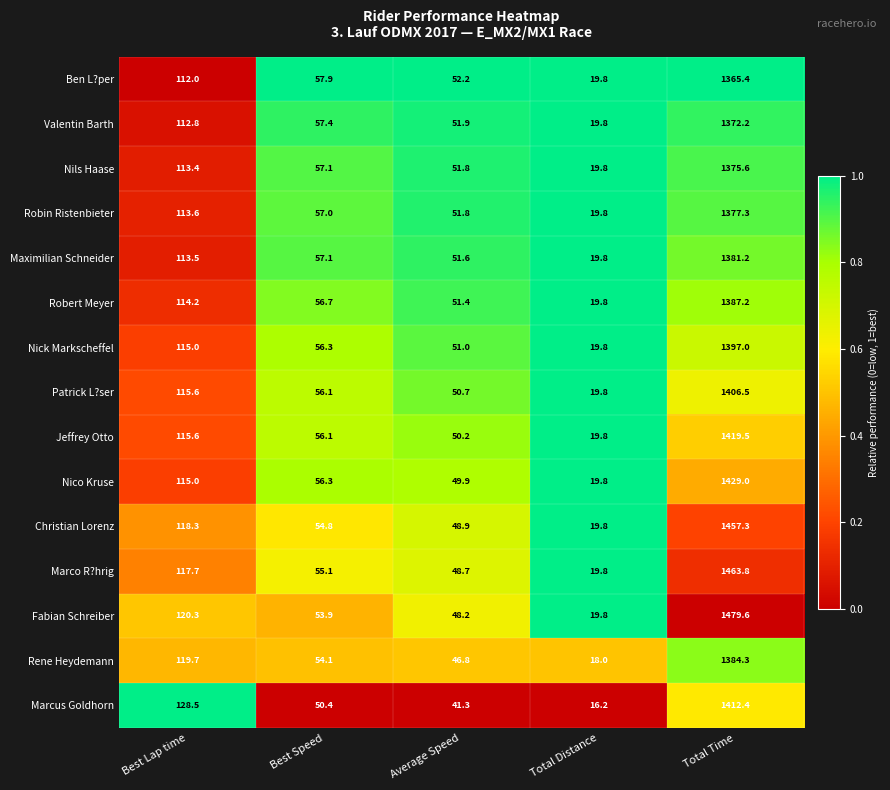

At which category is the sum across all series the highest?

Total Time